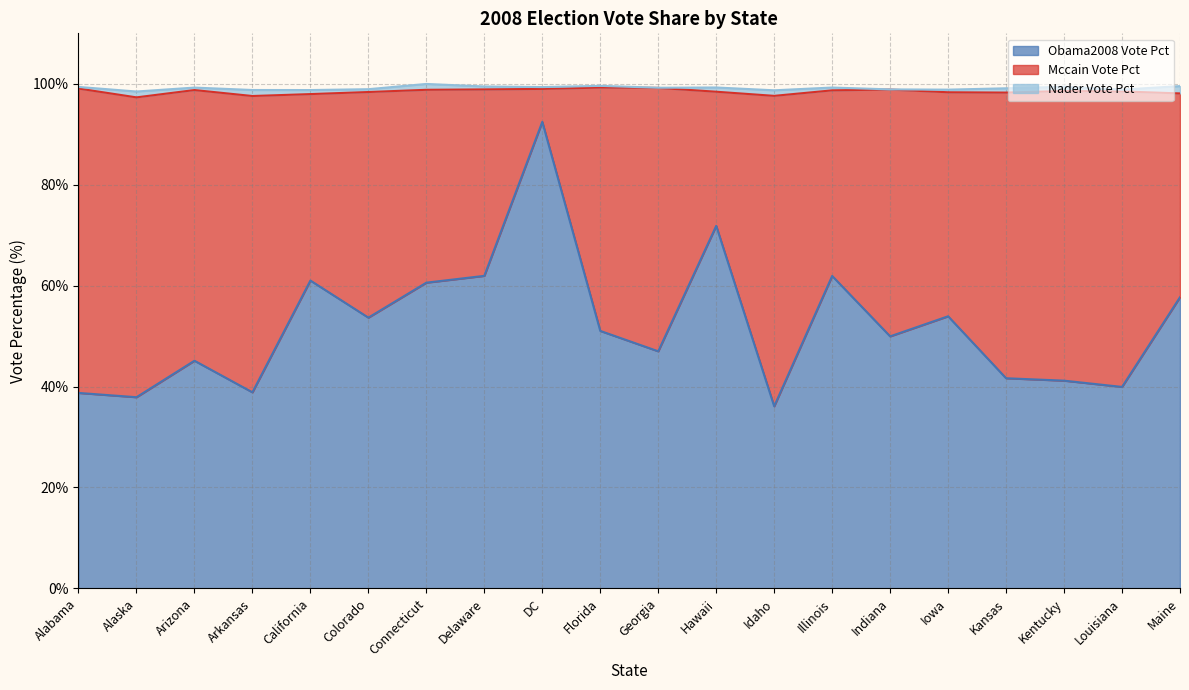

Rank the series by their maximum value, from highest to lowest.

obama2008_vote_pct, mccain_vote_pct, nader_vote_pct